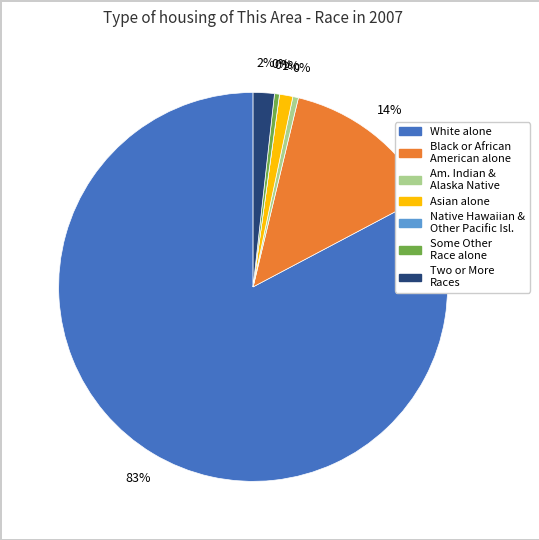

Is there a majority slice in this chart?

Yes